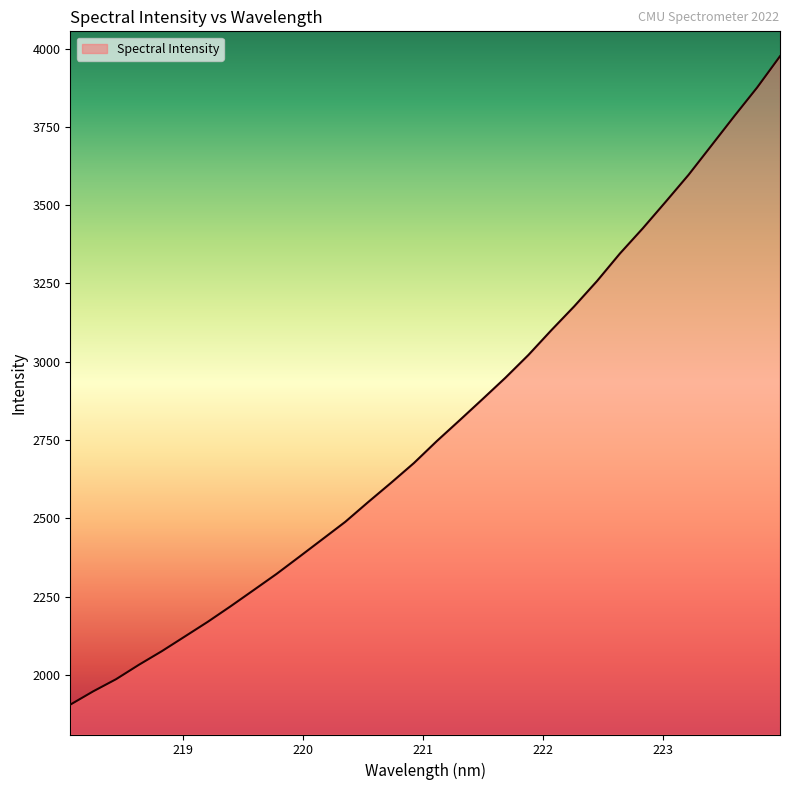

What is the difference between the maximum and minimum values?

2070.0